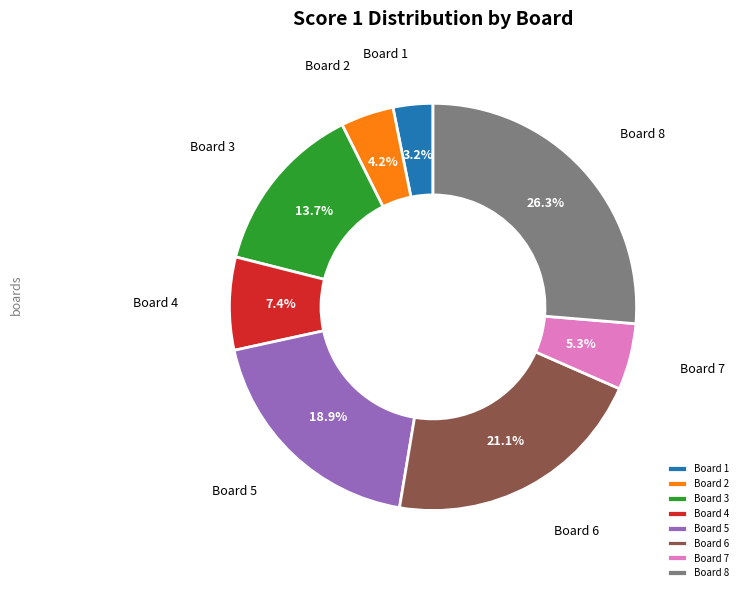

How many segments does this pie chart have?

8